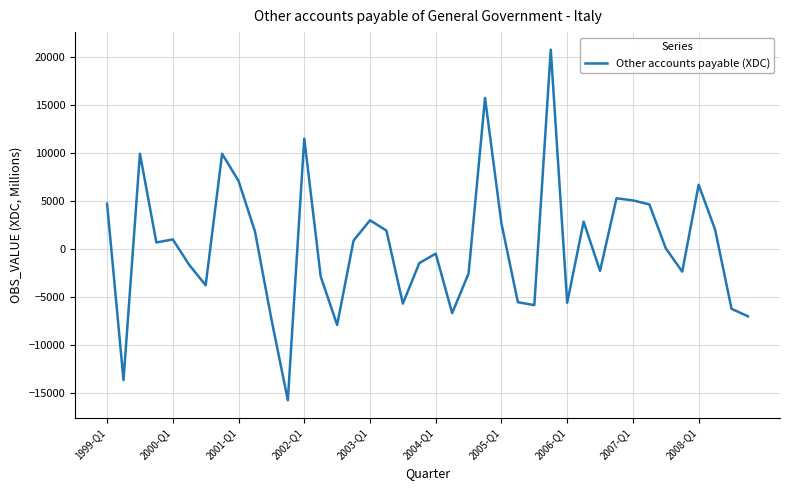

What is the difference between the maximum and minimum values?

36583